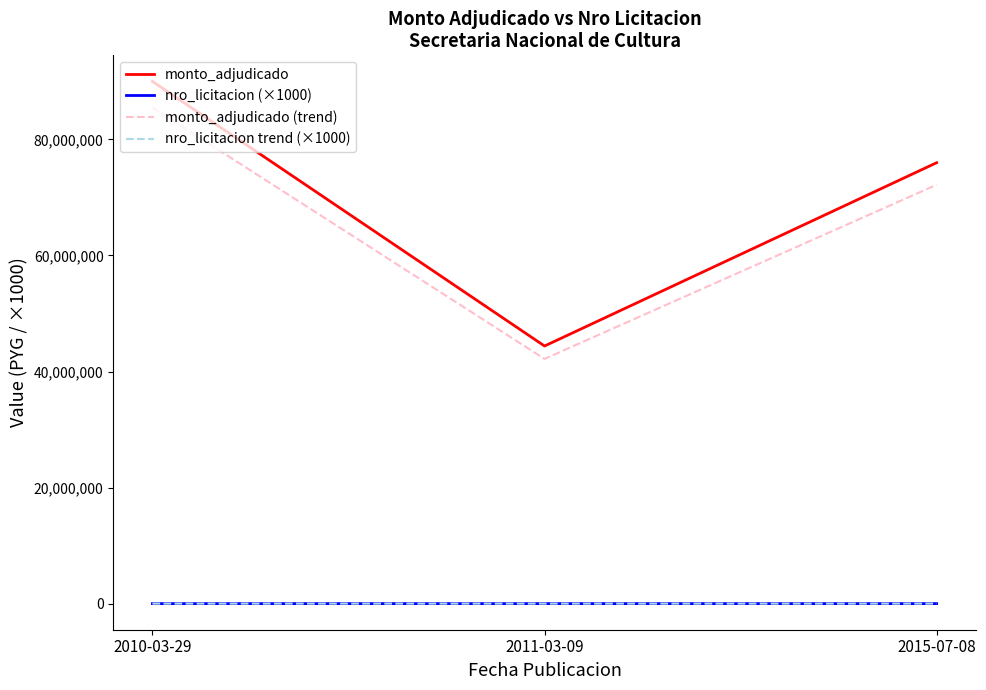

What is the sum of all monto_adjudicado values?

210393000.0